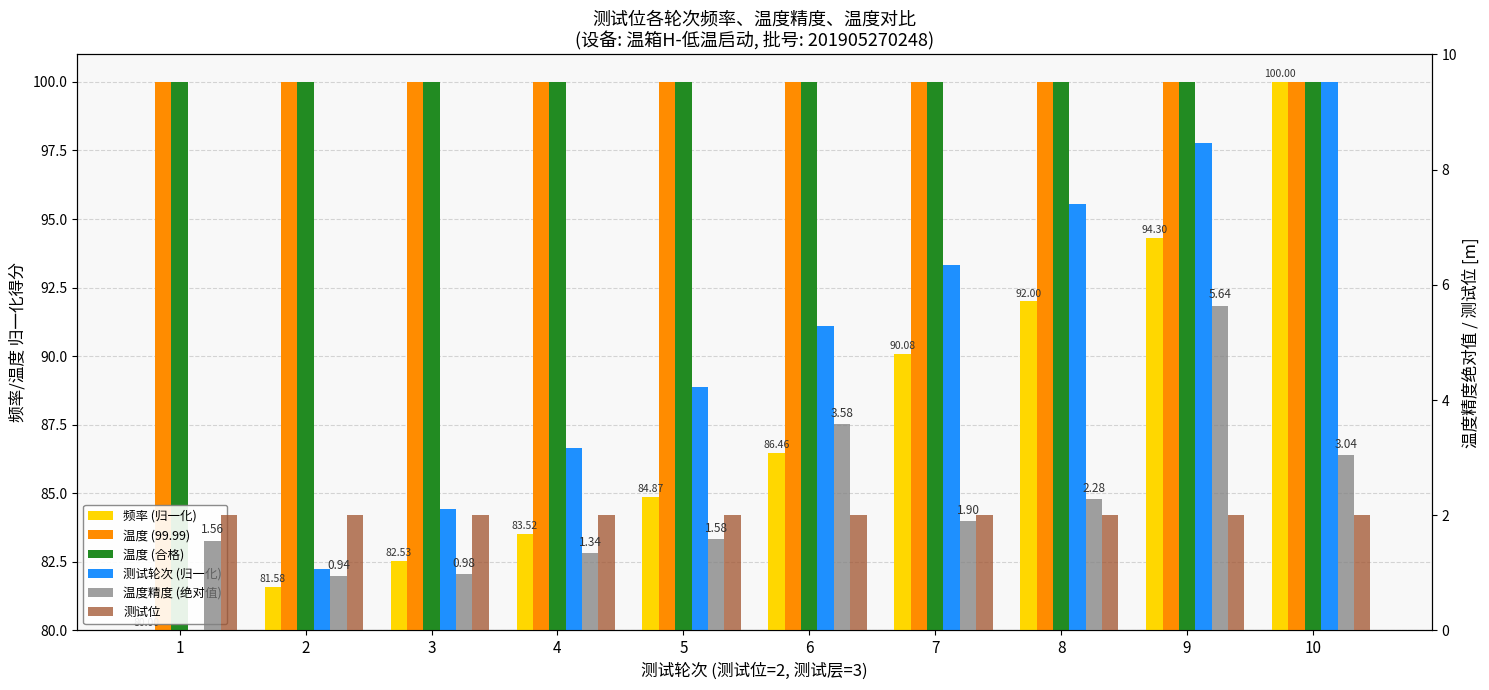

What is the spread (max minus min) of values at 9?

98.0